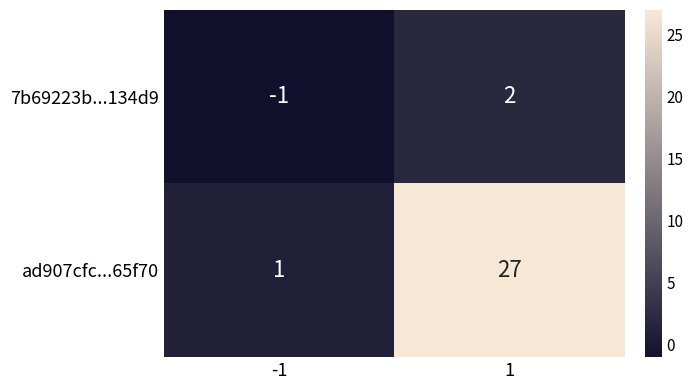

List the series in order of their peak value, lowest first.

7b69223b...134d9, ad907cfc...65f70